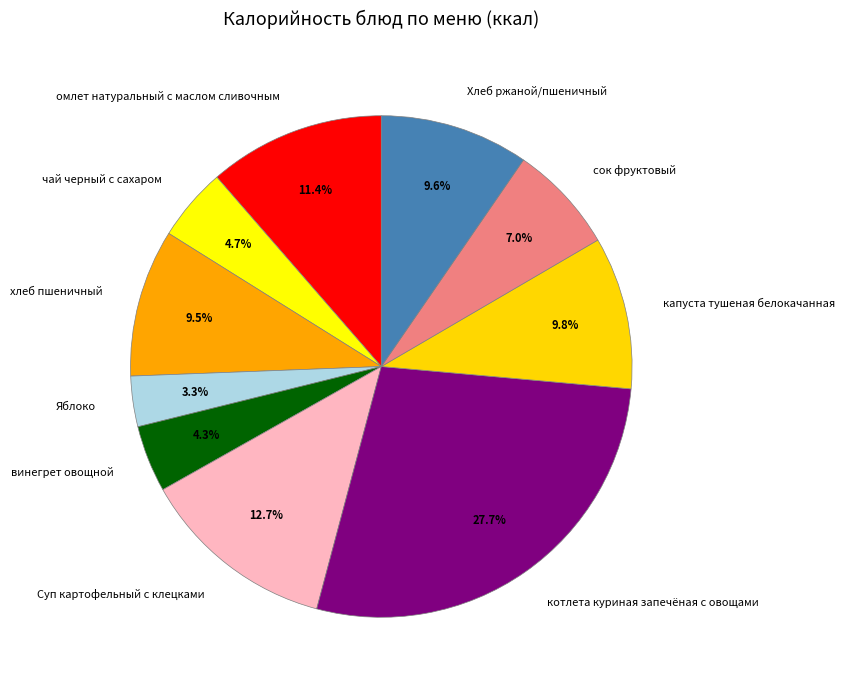

To the nearest percent, what is the difference between the largest and smallest slice percentages?

24%